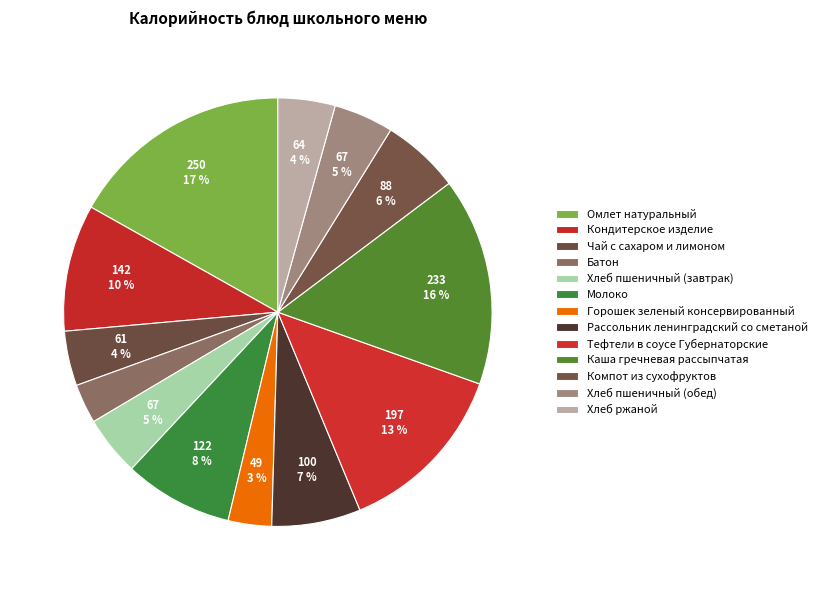

Count the number of slices in the pie.

13